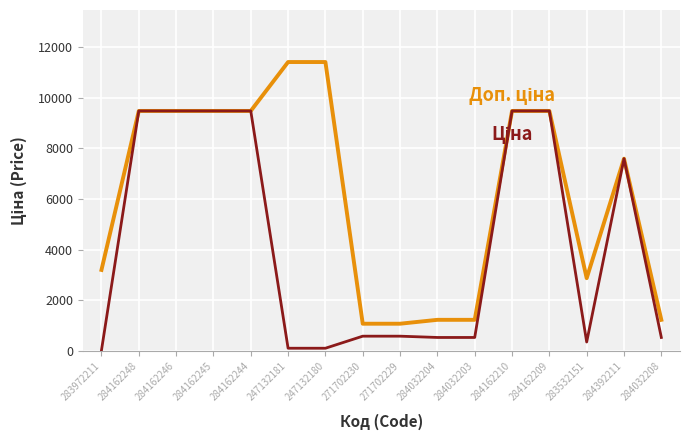

What is the total value across all series at 284162246?

18960.1